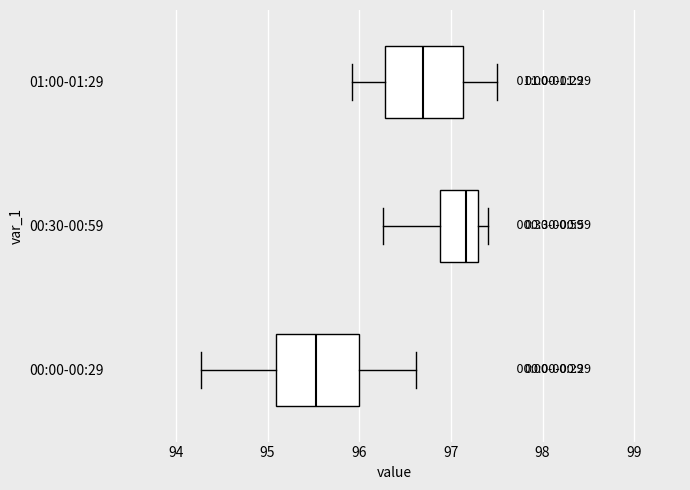

Where does the right whisker of the box for 00:30-00:59 end on the x-axis? The values are not printed on the chart, so give them approximately, as read against the axis.

97.4